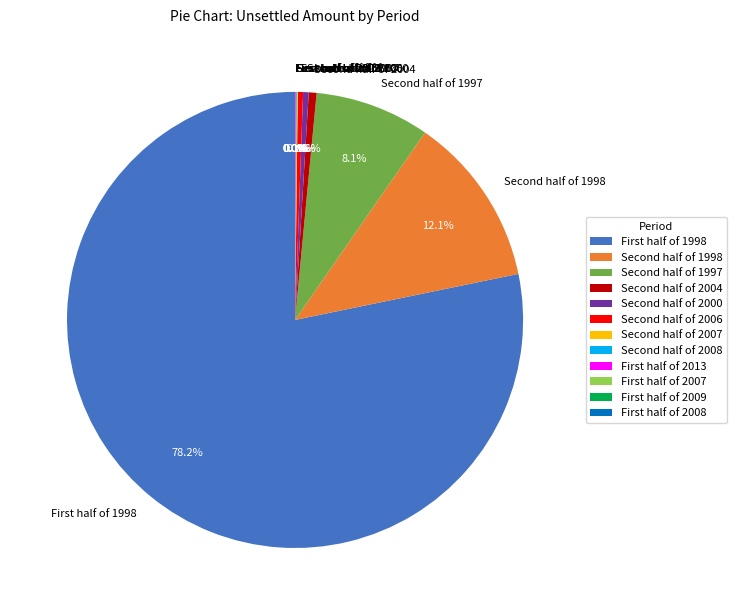

Which category has the biggest portion of the pie?

First half of 1998